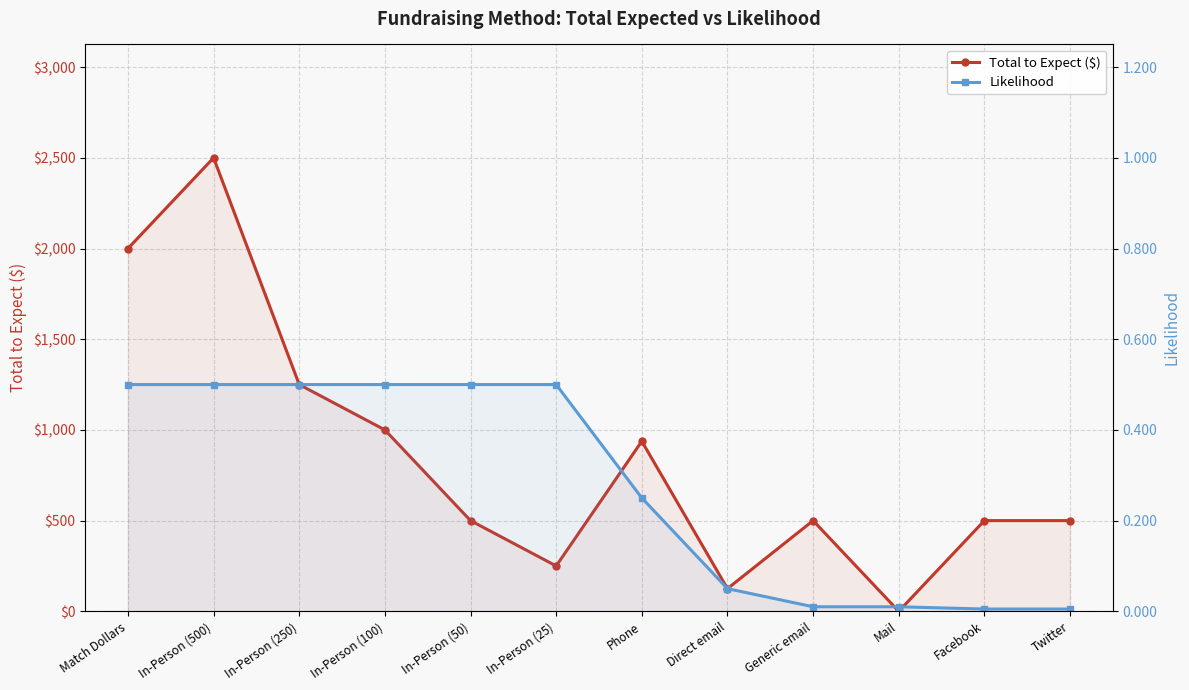

What is the total value across all series at In-Person (500)?

2500.5